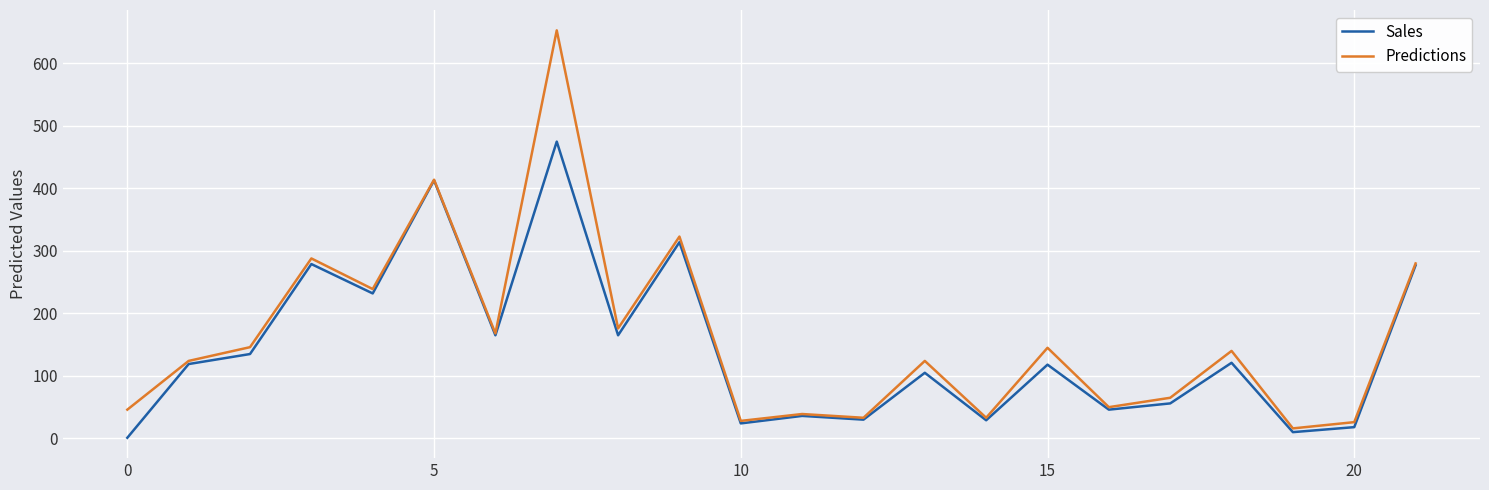

What is the greatest value displayed?

653